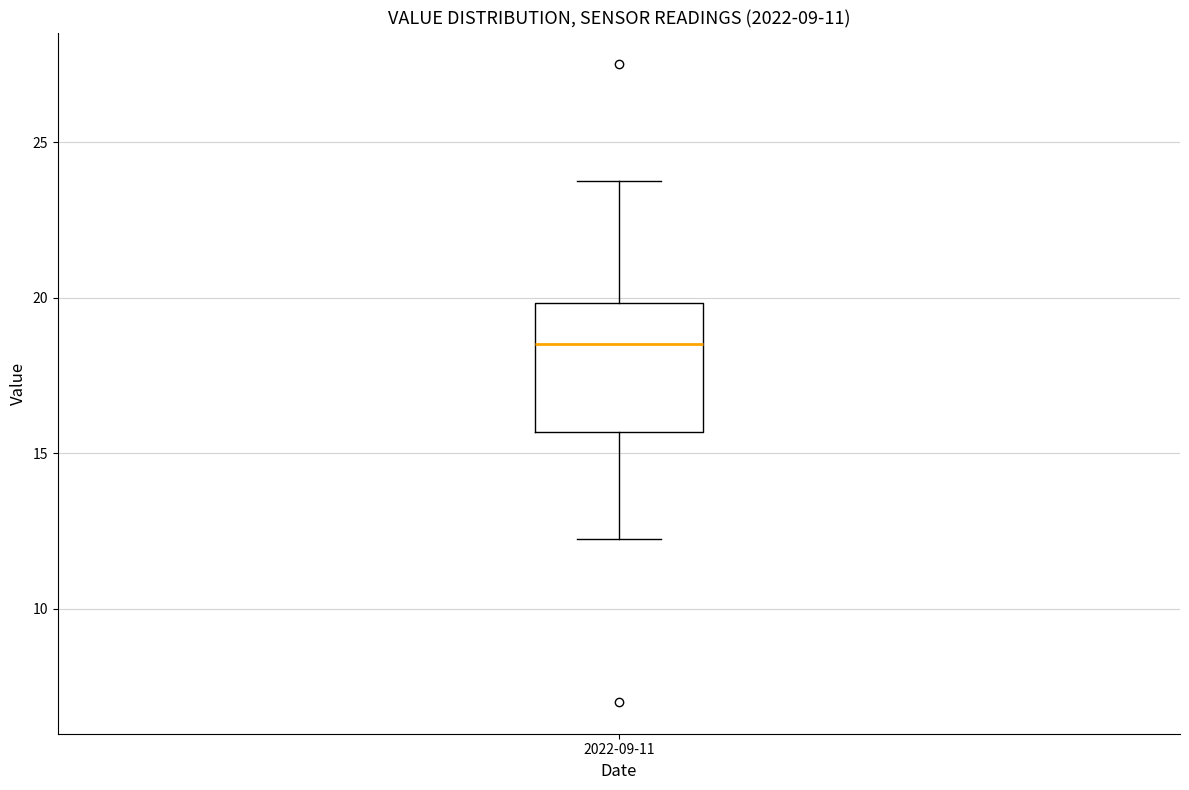

Where is the lower edge of the box for 2022-09-11 on the y-axis? The values are not printed on the chart, so give them approximately, as read against the axis.

15.5